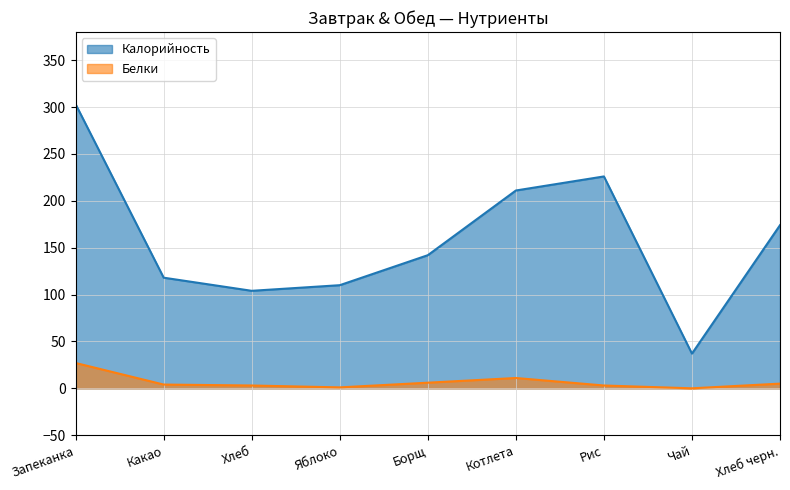

At how many categories does at least one series exceed 177?

3